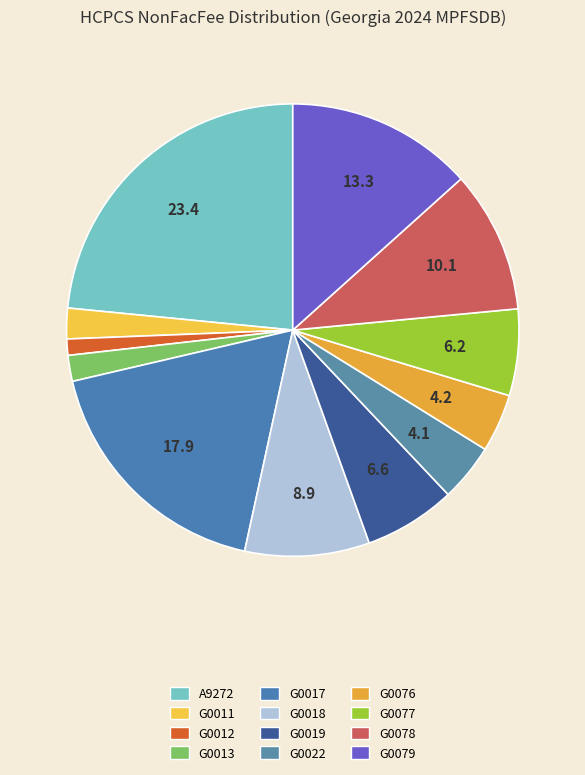

Combined, do G0013 and G0078 account for over 50%?

No